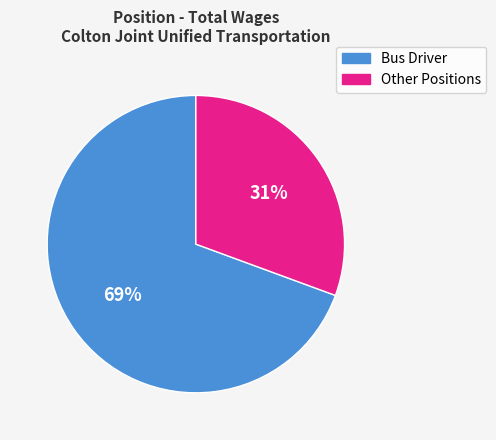

To the nearest percent, what is the average slice percentage?

50%